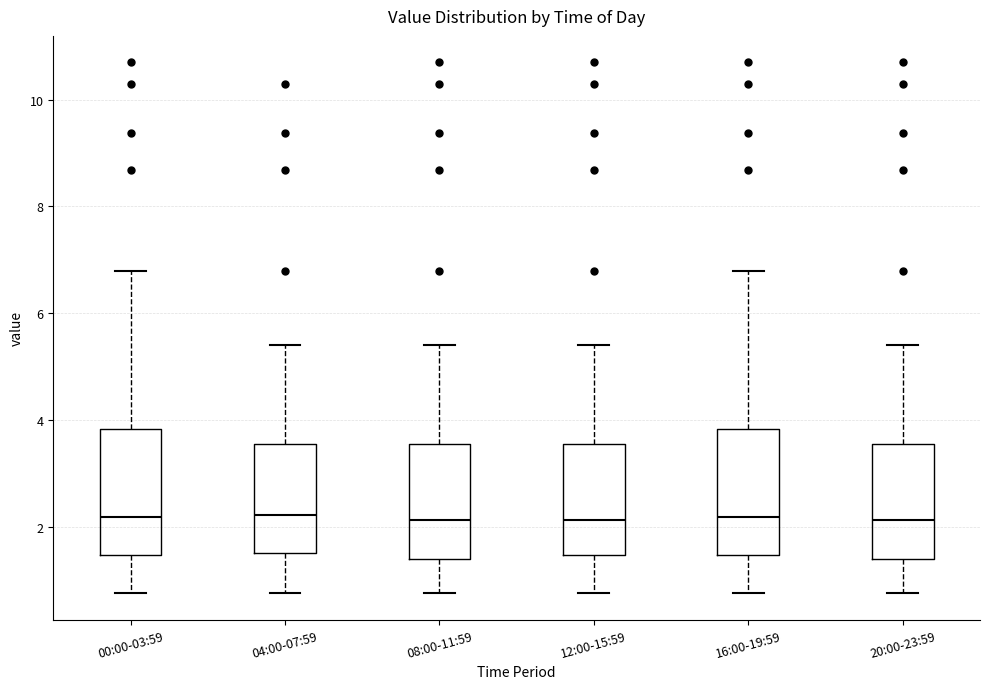

Reading left to right, transcribe this box plot: for each box, give where its median line is, the range the box spans, and where its two whiskers end, as read against the y-axis. The values are not printed on the chart, so give them approximately, as read against the axis.

00:00-03:59: median 2.2, box 1.4 to 3.8, whiskers 0.8 to 6.8
04:00-07:59: median 2.2, box 1.6 to 3.6, whiskers 0.8 to 5.4
08:00-11:59: median 2.2, box 1.4 to 3.6, whiskers 0.8 to 5.4
12:00-15:59: median 2.2, box 1.4 to 3.6, whiskers 0.8 to 5.4
16:00-19:59: median 2.2, box 1.4 to 3.8, whiskers 0.8 to 6.8
20:00-23:59: median 2.2, box 1.4 to 3.6, whiskers 0.8 to 5.4